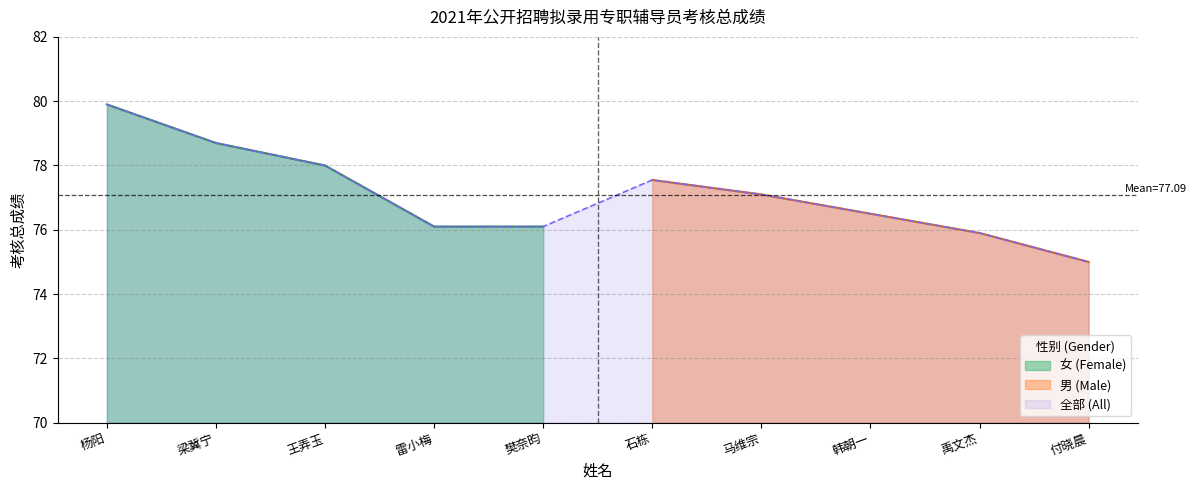

Reading left to right, extract all data points from this chart.

79.9	78.7	78.0	76.1	76.1	77.5	77.1	76.5	75.9	75.0